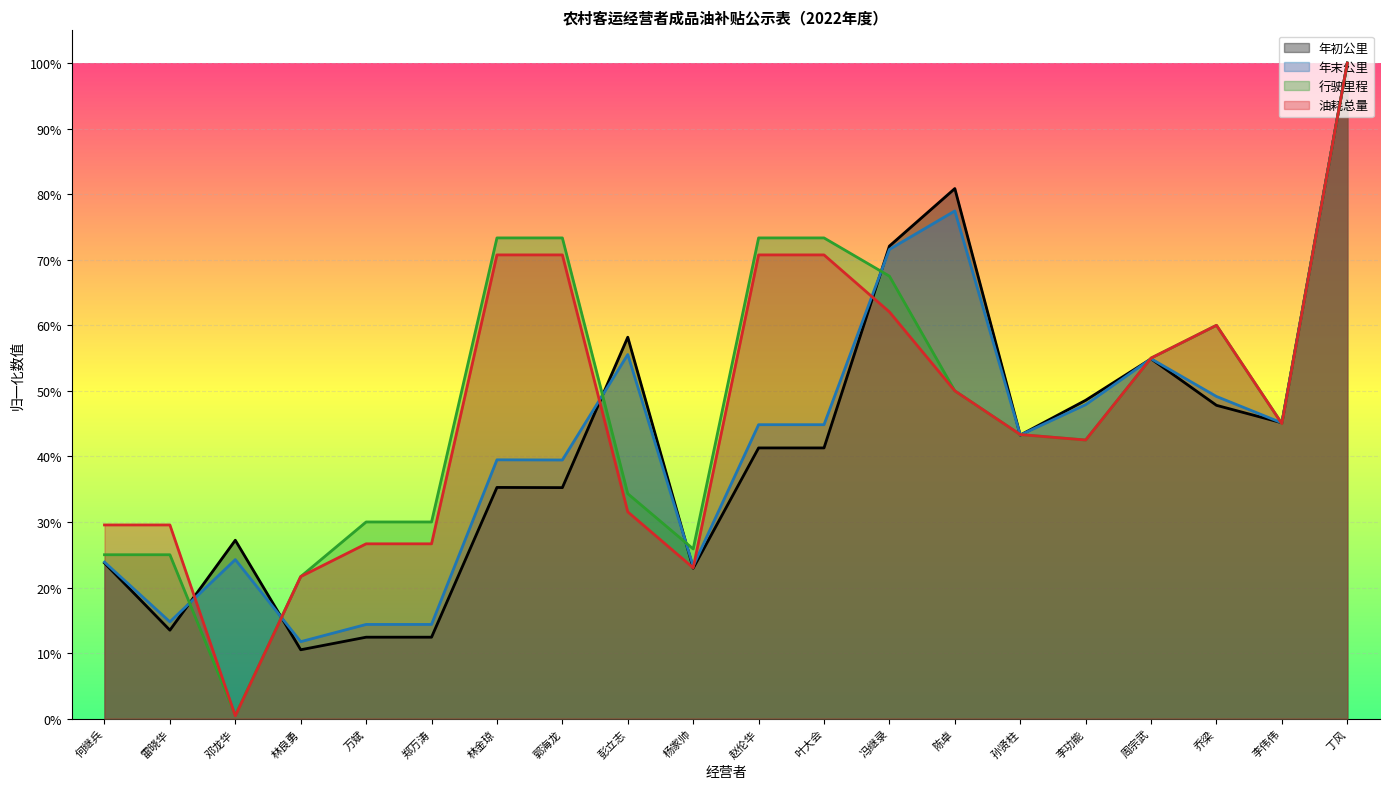

What position from the right is 李伟伟?

2